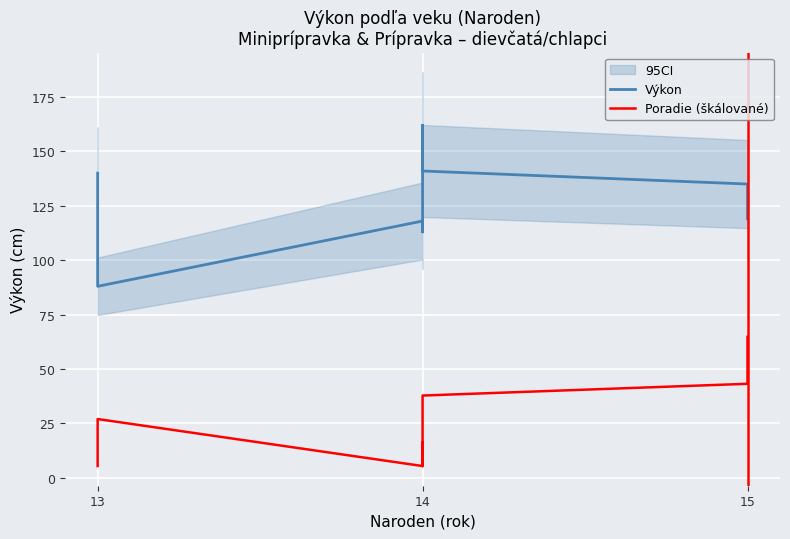

Which series has the largest total across all categories?

Výkon